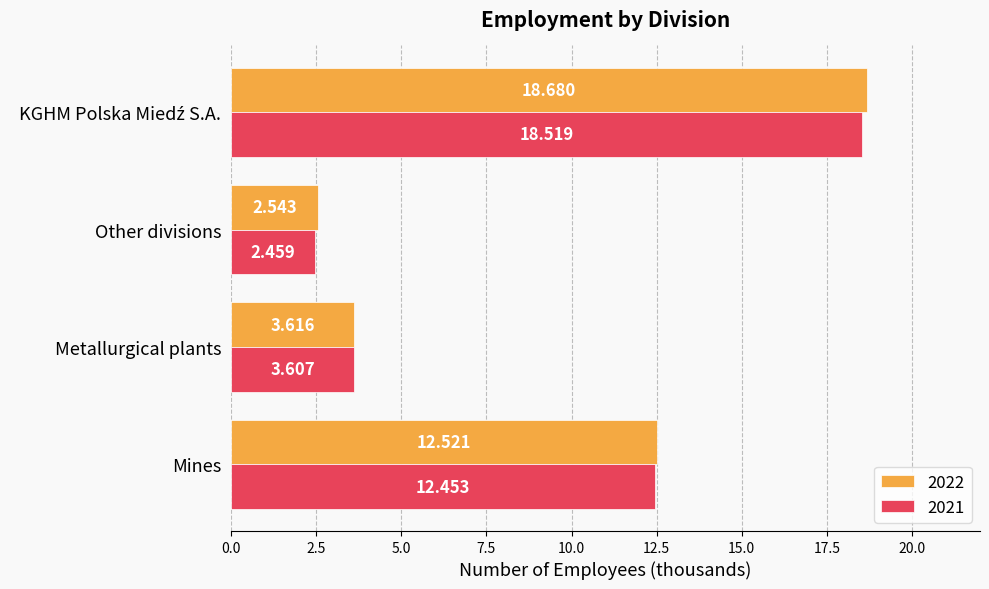

What is the highest value of the 2021 series?

18.5